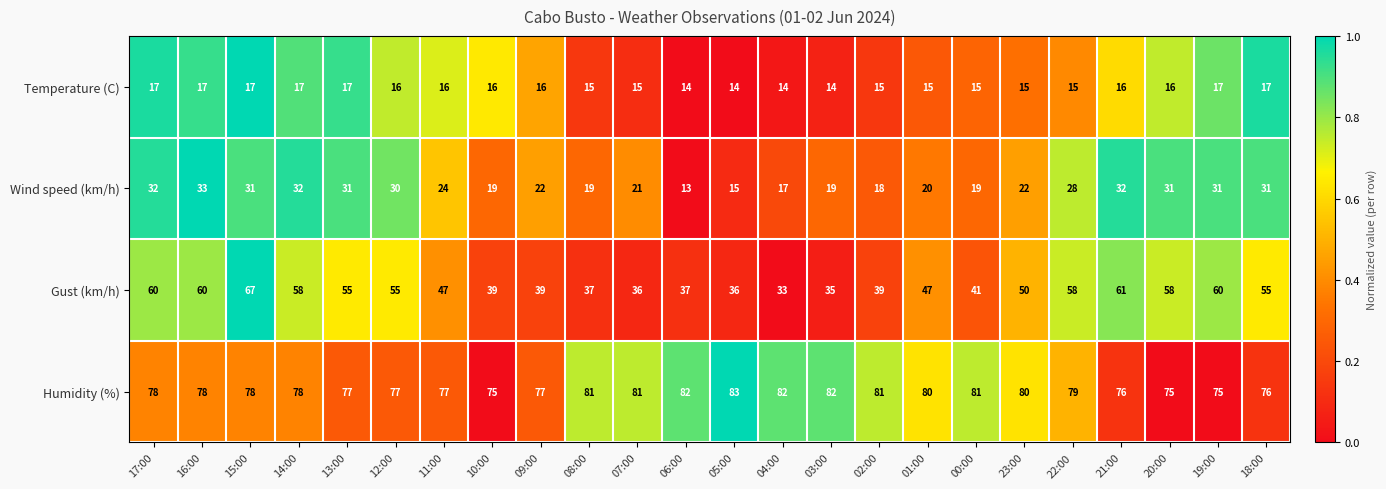

Rank the series by their maximum value, from lowest to highest.

Temperature (C), Wind speed (km/h), Gust (km/h), Humidity (%)